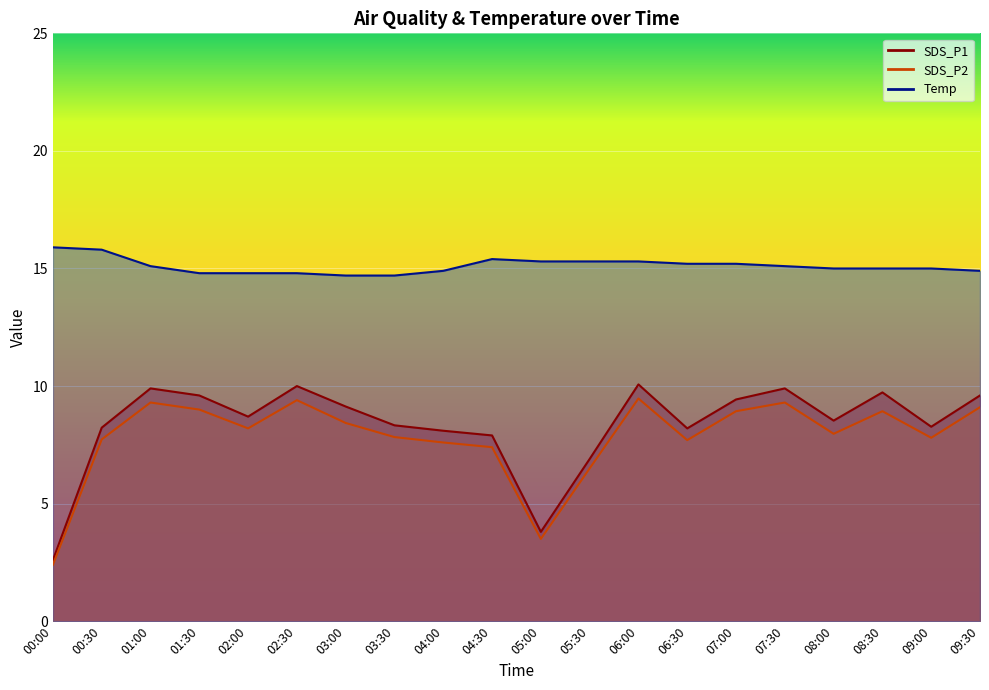

What is the value of the SDS_P1 point at the 10th from the left?

7.9